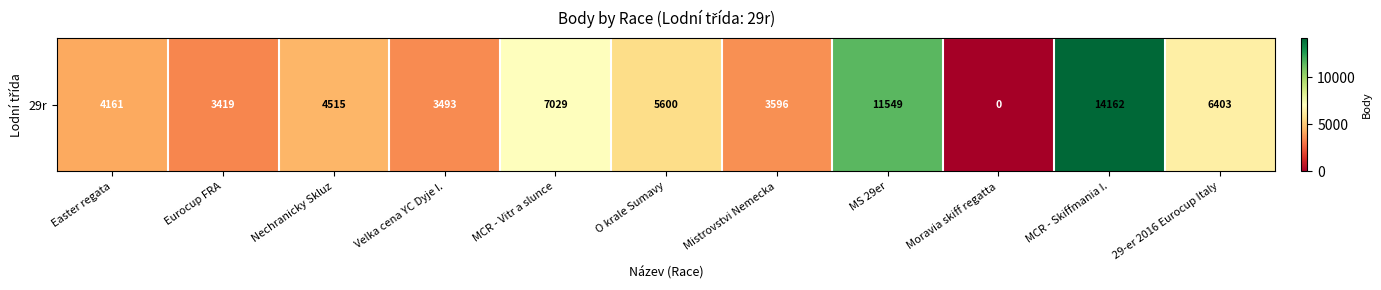

Rank the categories by value from highest to lowest.

MCR - Skiffmania I., MS 29er, MCR - Vitr a slunce, 29-er 2016 Eurocup Italy, O krale Sumavy, Nechranicky Skluz, Easter regata, Mistrovstvi Nemecka, Velka cena YC Dyje I., Eurocup FRA, Moravia skiff regatta